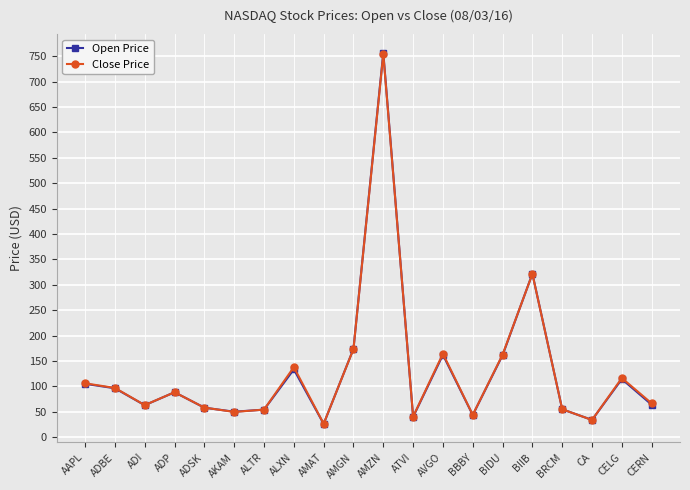

What value does the Close Price series have at AMZN?

754.6